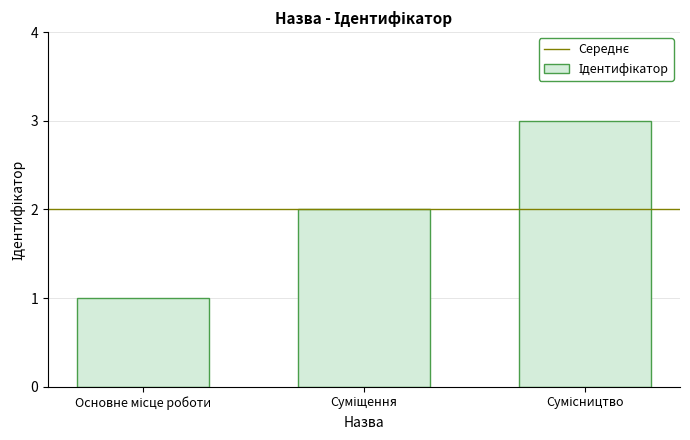

How many bars are there in total?

3